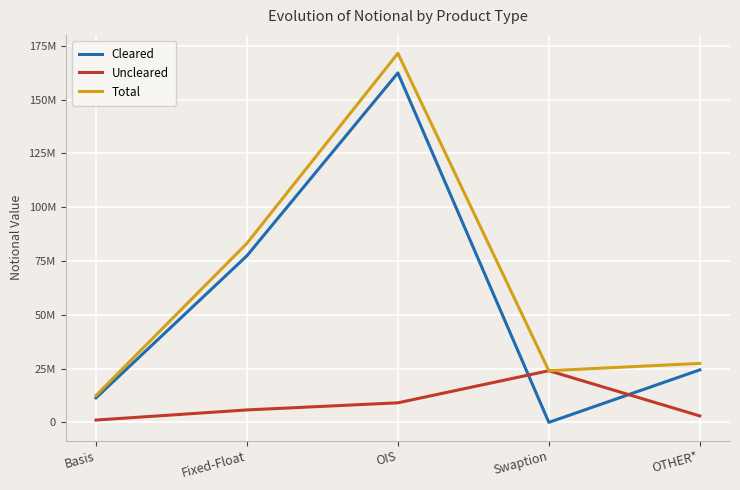

At which label is Uncleared closest to 12545978?

OIS